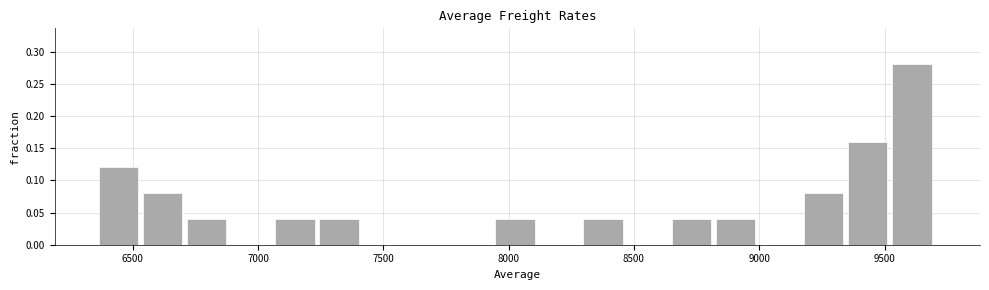

Read against the x-axis, roughly where is the centre of the tallest bar?

9600